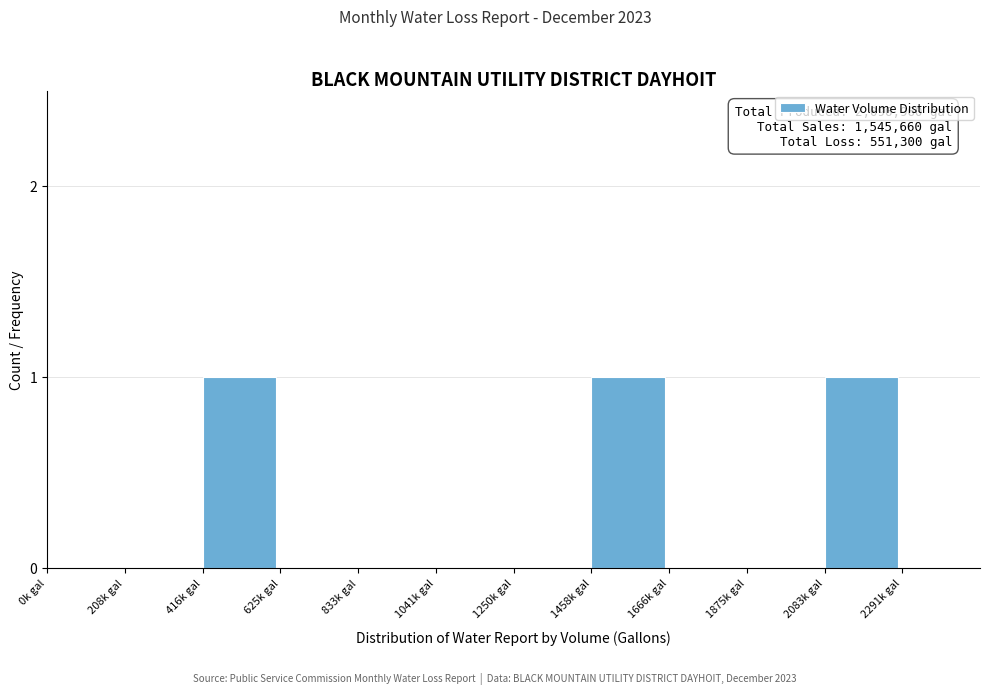

Reading right to left, what are all the values shown in this chart?

2291k gal=0	2083k gal=1	1875k gal=0	1666k gal=0	1458k gal=1	1250k gal=0	1041k gal=0	833k gal=0	625k gal=0	416k gal=1	208k gal=0	0k gal=0